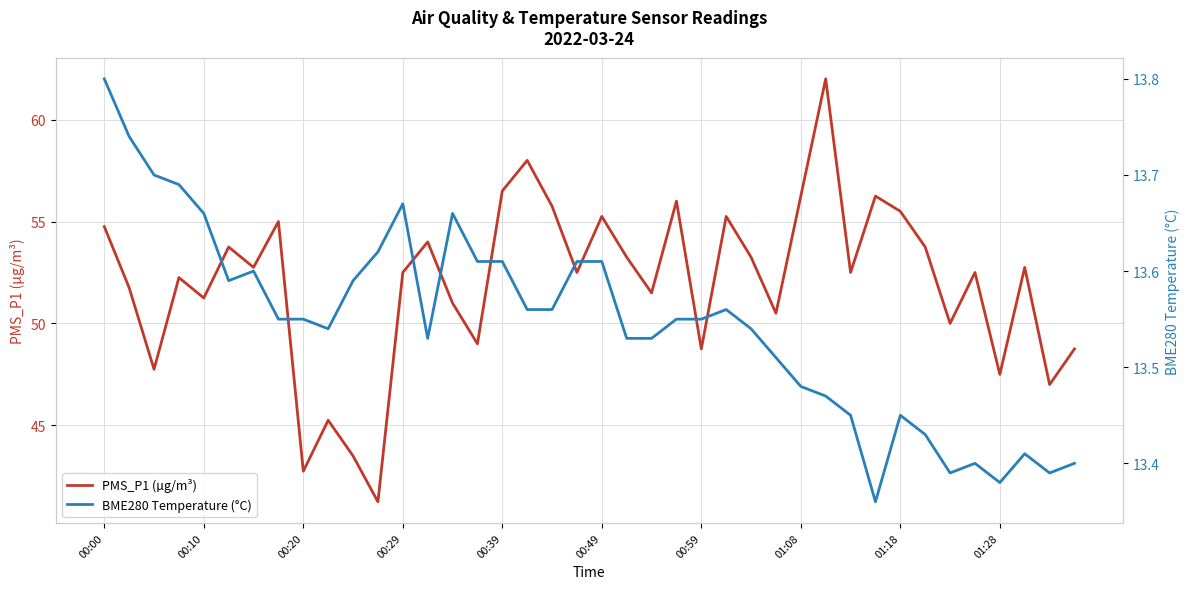

Does the chart display data point markers on the line(s)?

No